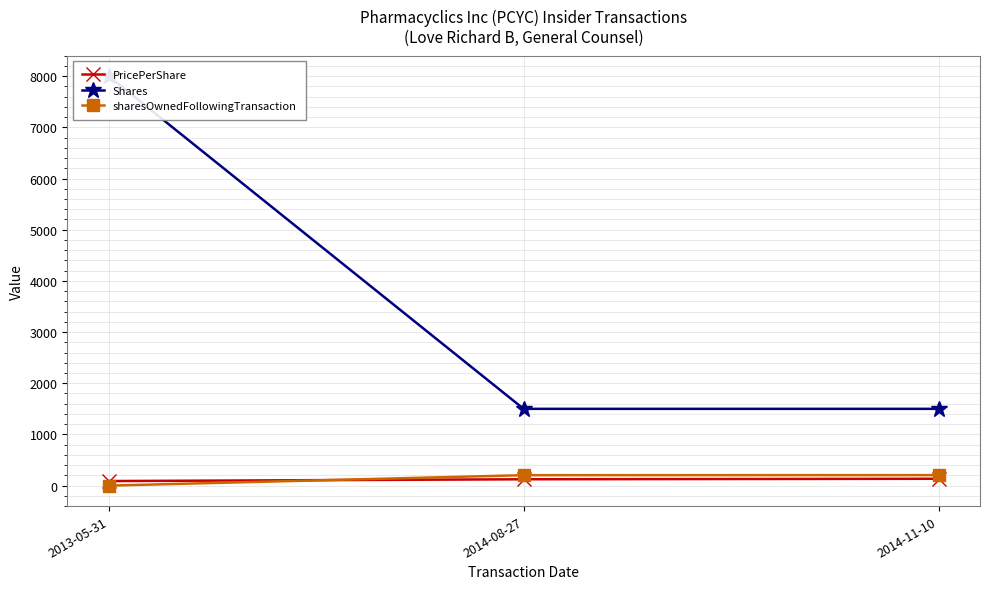

At how many categories does at least one series exceed 693?

3